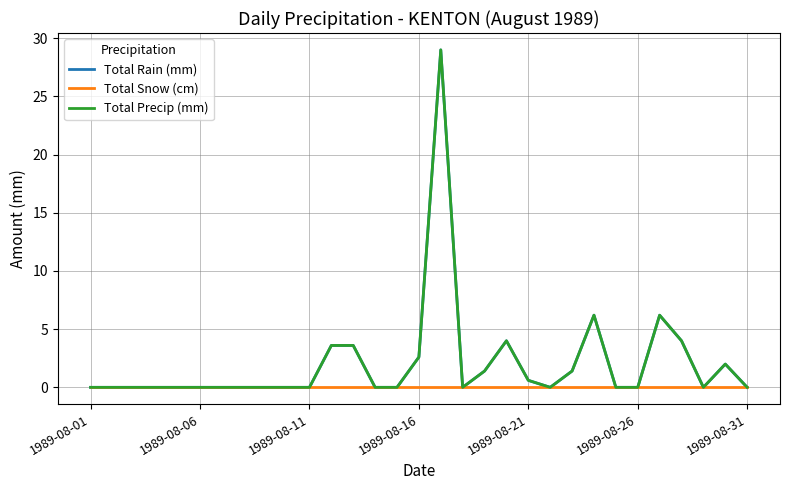

Is this an area chart (filled region under the line)?

No